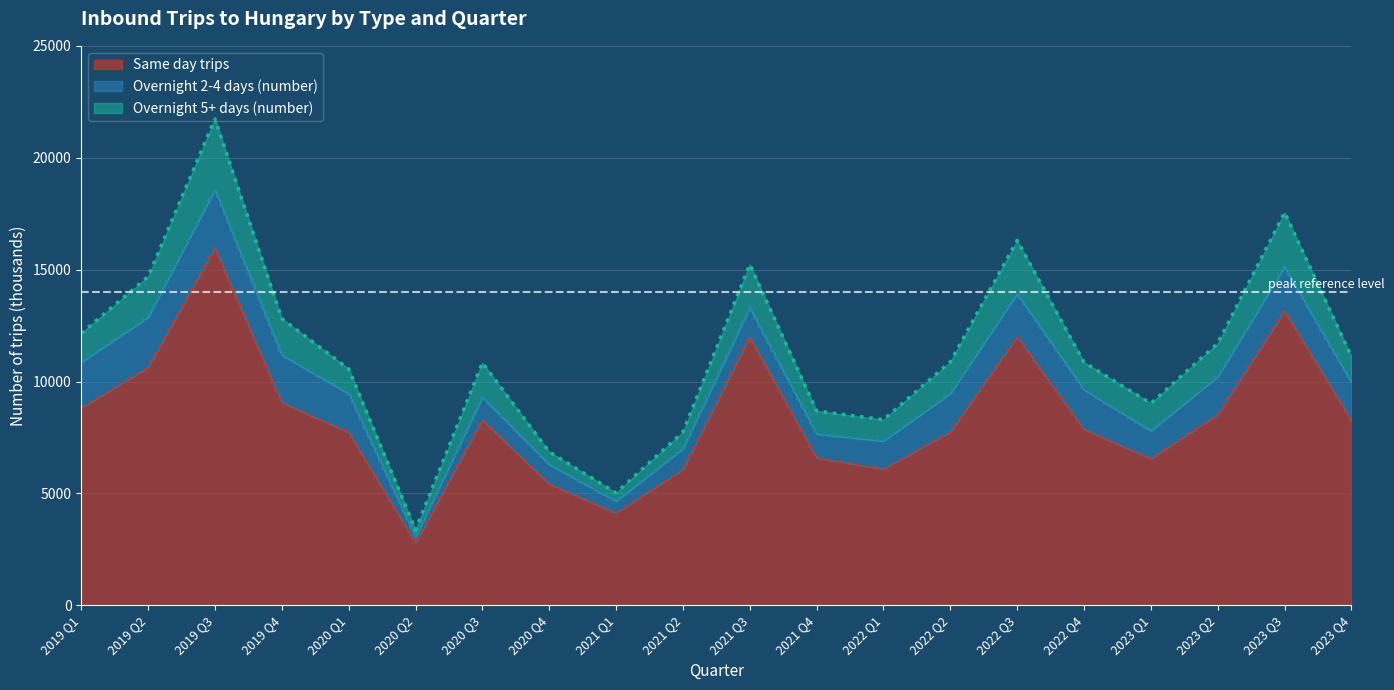

At which category is the sum across all series the highest?

2019 Q3